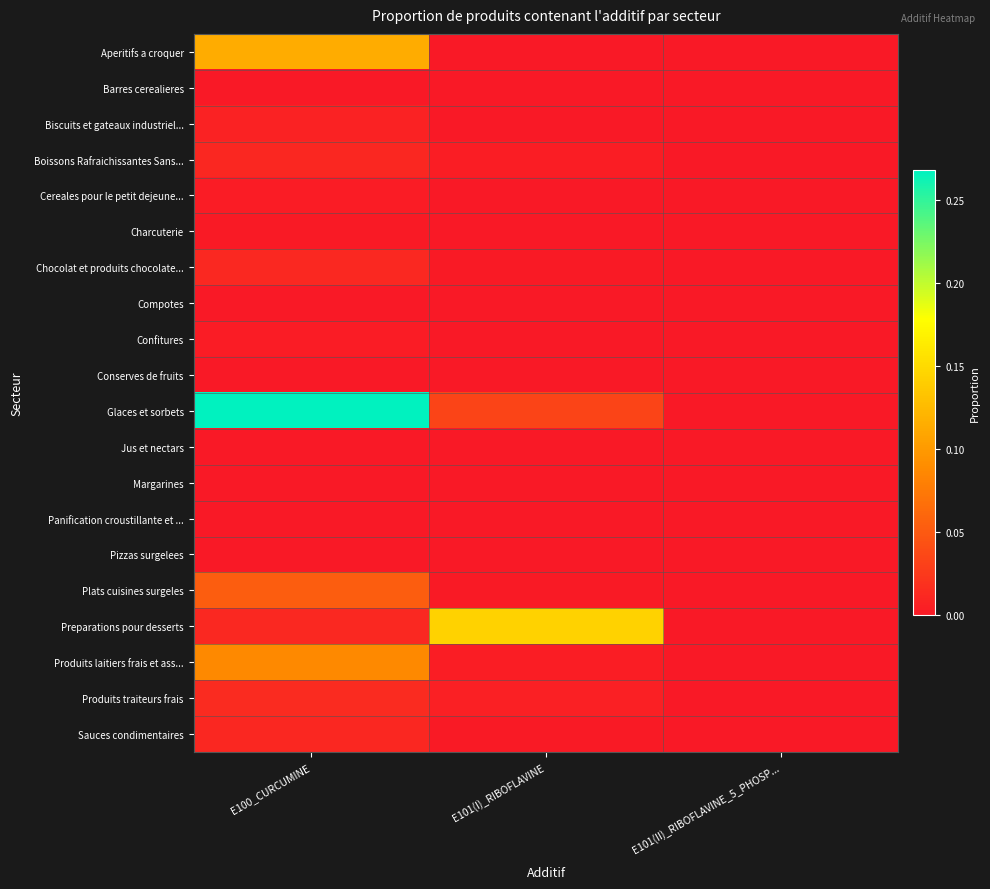

Count the number of categories in the chart.

3